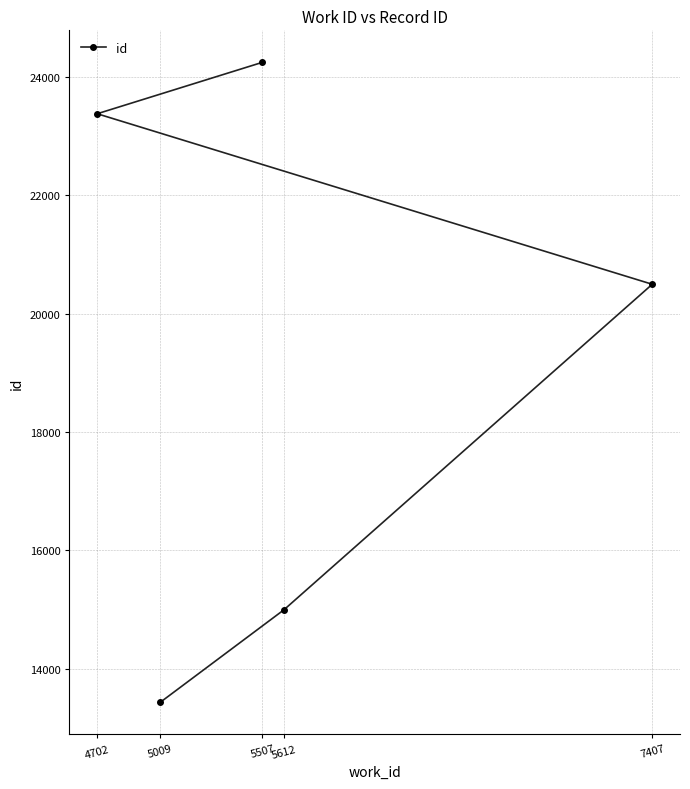

What value does the data have at 5612?

14997